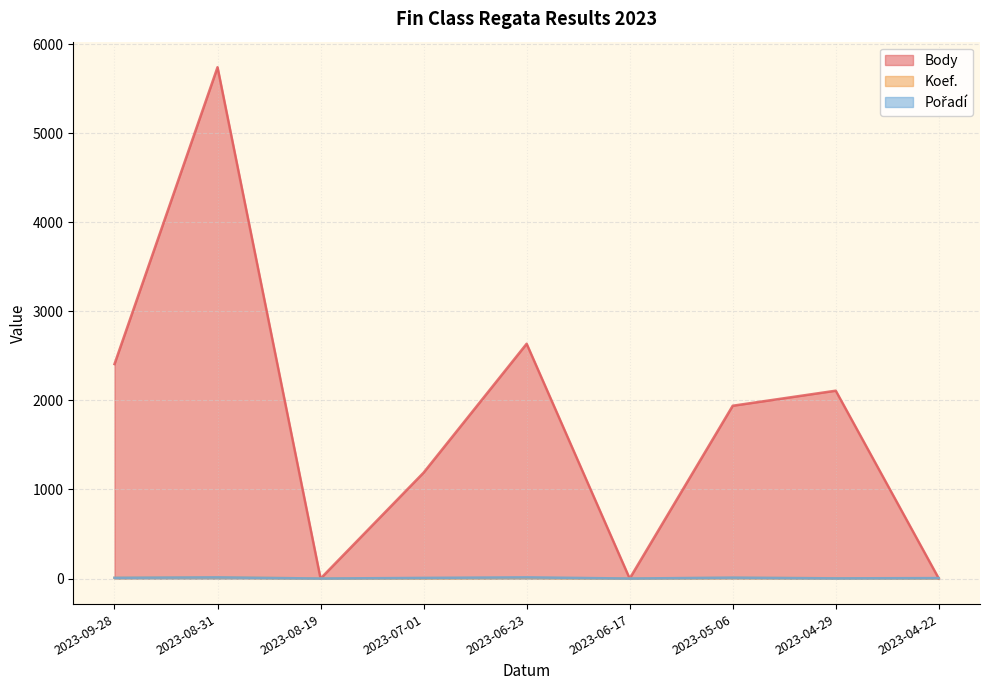

How many distinct data groups are displayed?

3